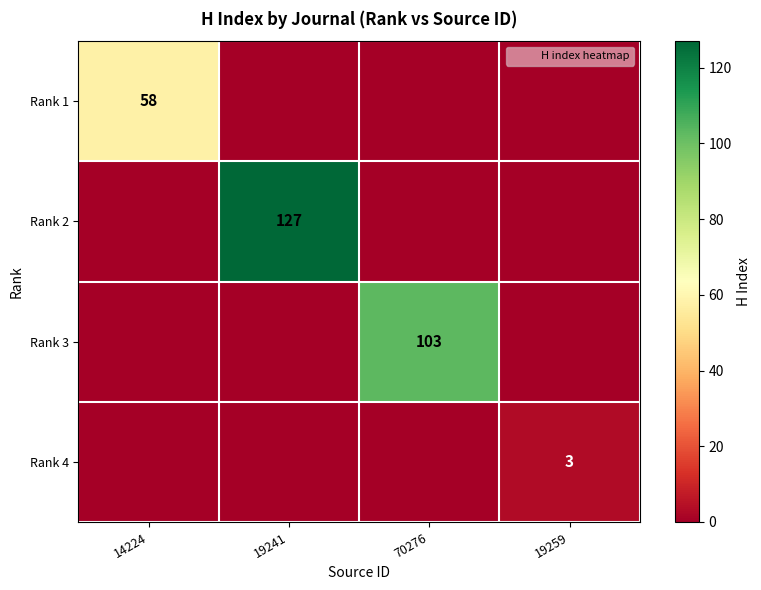

What is the difference between the highest and lowest values at 14224?

58